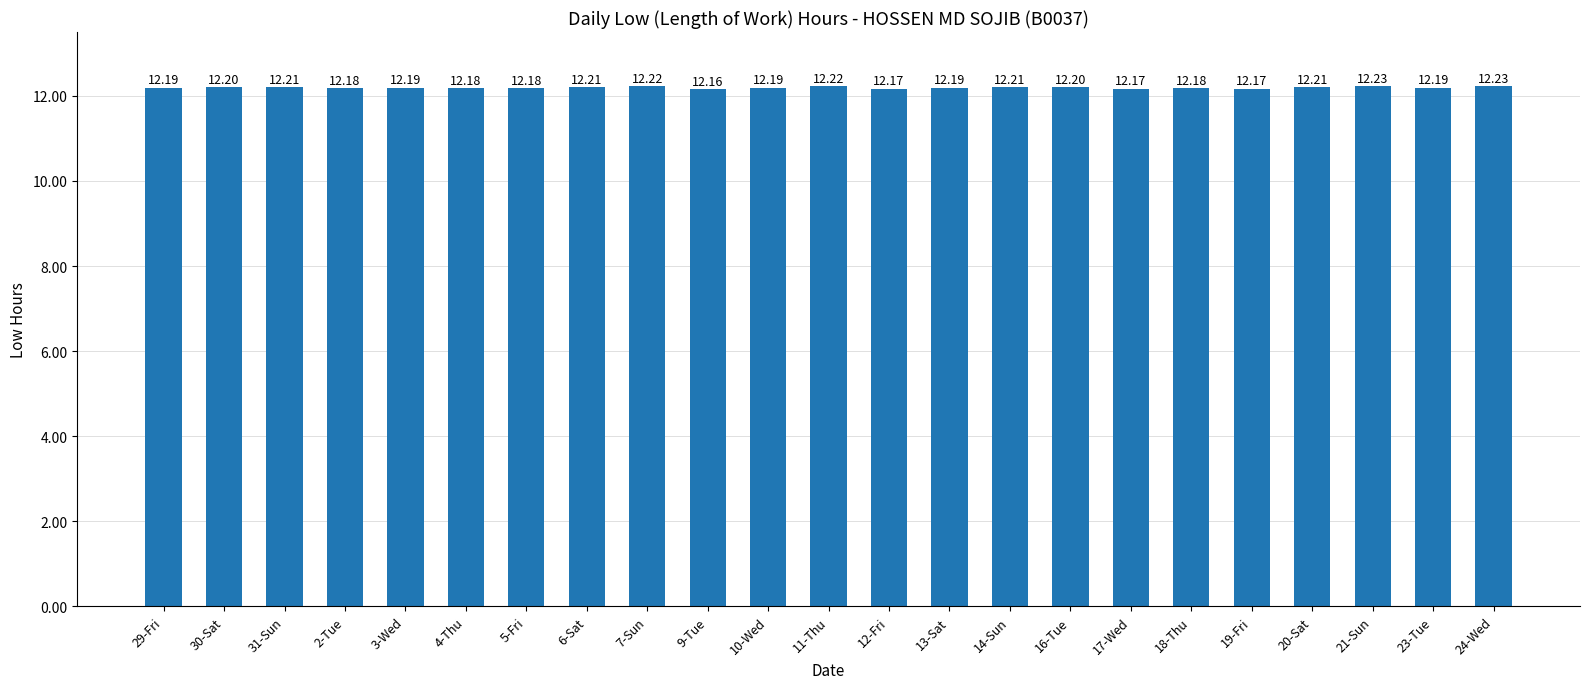

What value does the data have at 5-Fri?

12.2